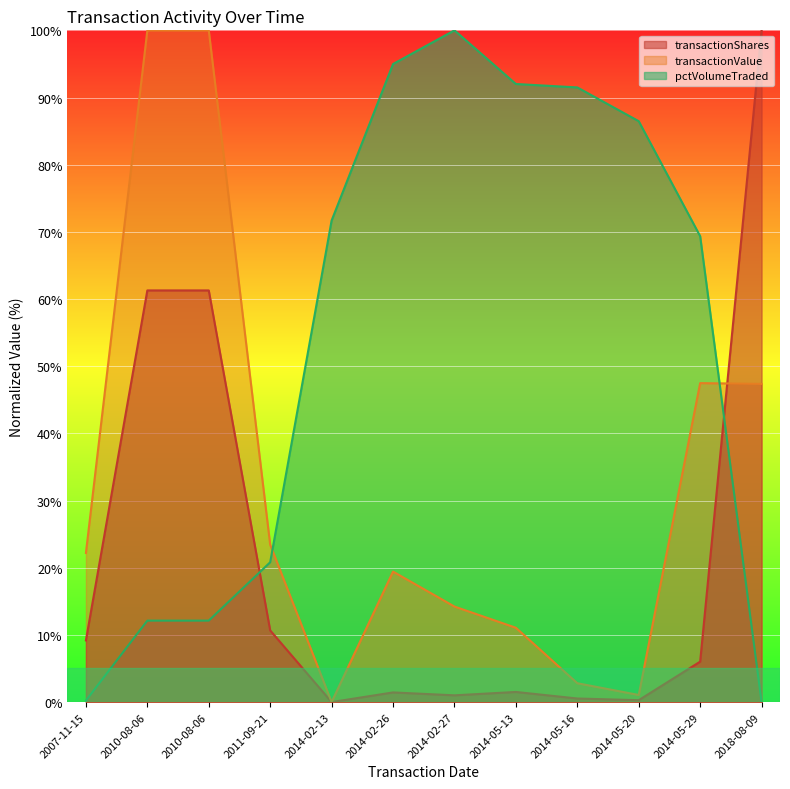

The value of transactionValue at 2014-02-26 is 32.8. True or false?

False